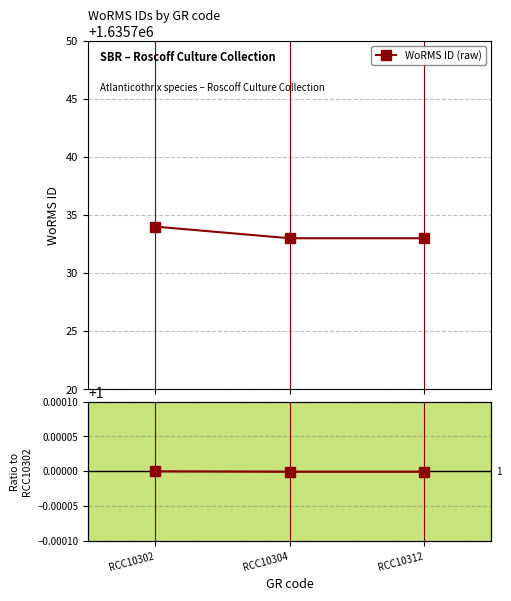

The value of WoRMS ID (raw) at RCC10312 is 1635733.0. True or false?

True